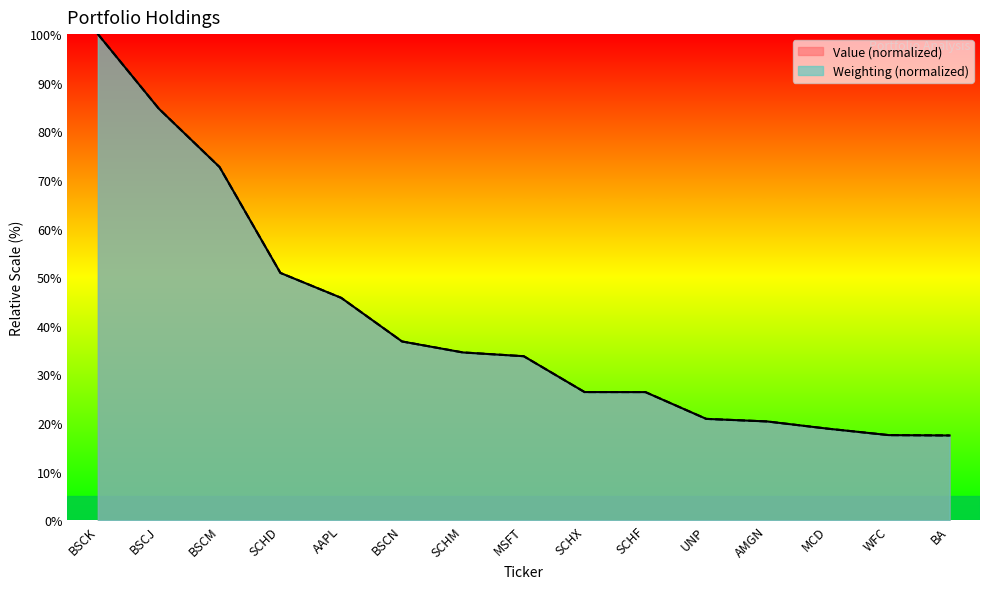

What is the label of the 8th point from the right?

MSFT